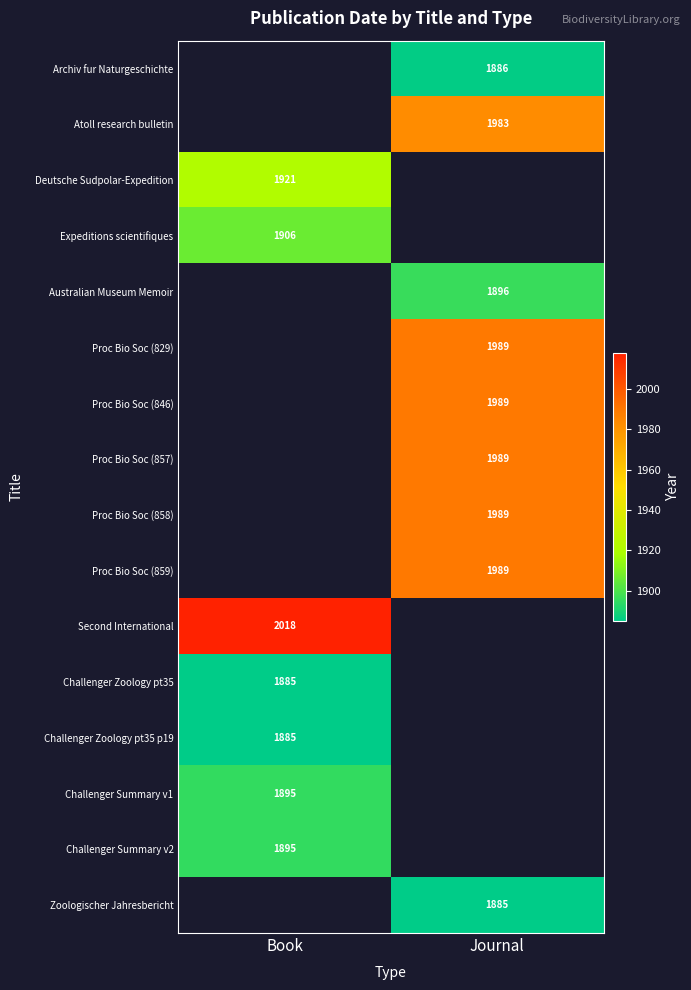

The Proc Bio Soc (857) series shows 434 at Journal. True or false?

False